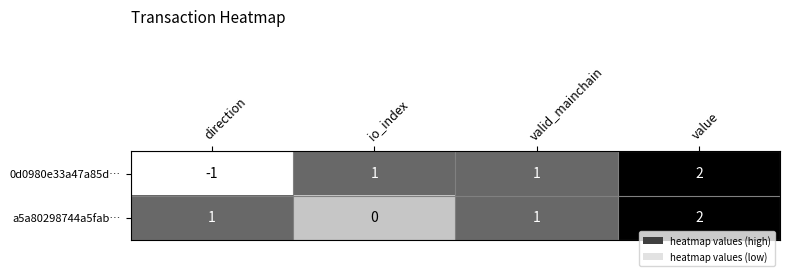

What is the sum of all 0d0980e33a47a85d… values?

3